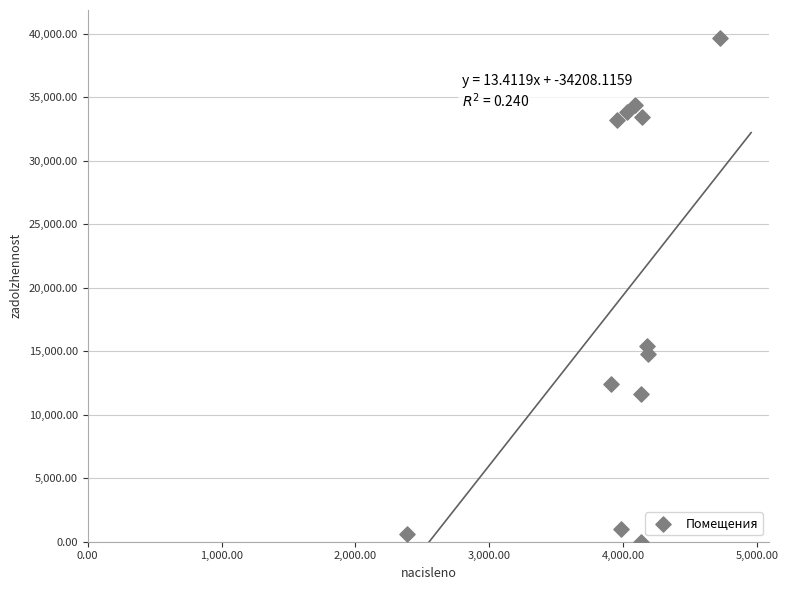

What is the average Y value?

19209.7